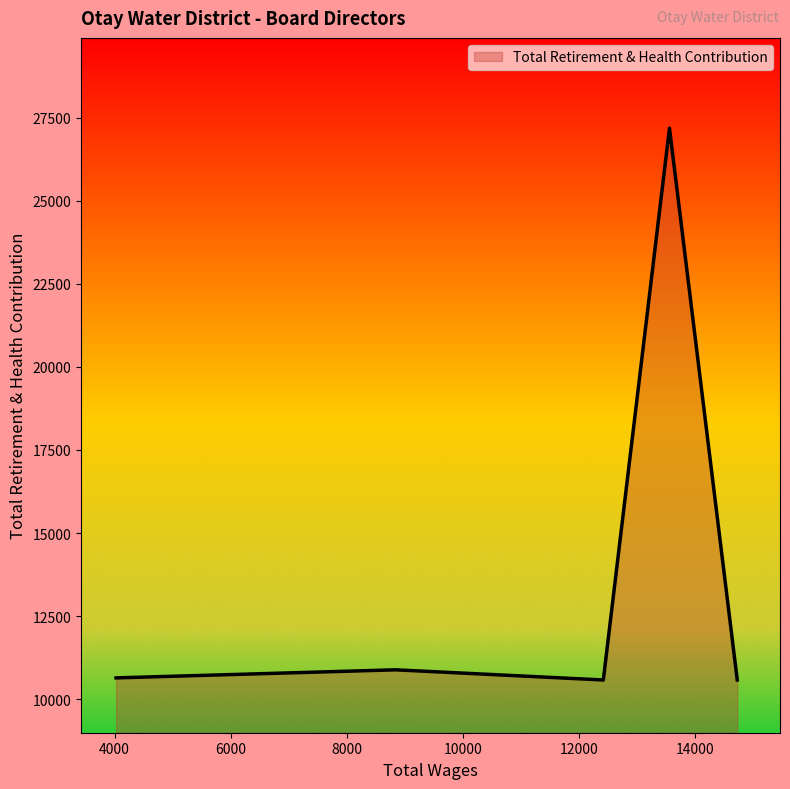

What is the smallest value displayed?

10578